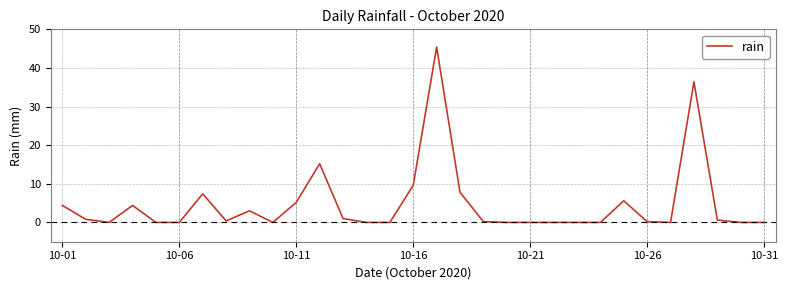

What is the maximum value shown in the chart?

45.4